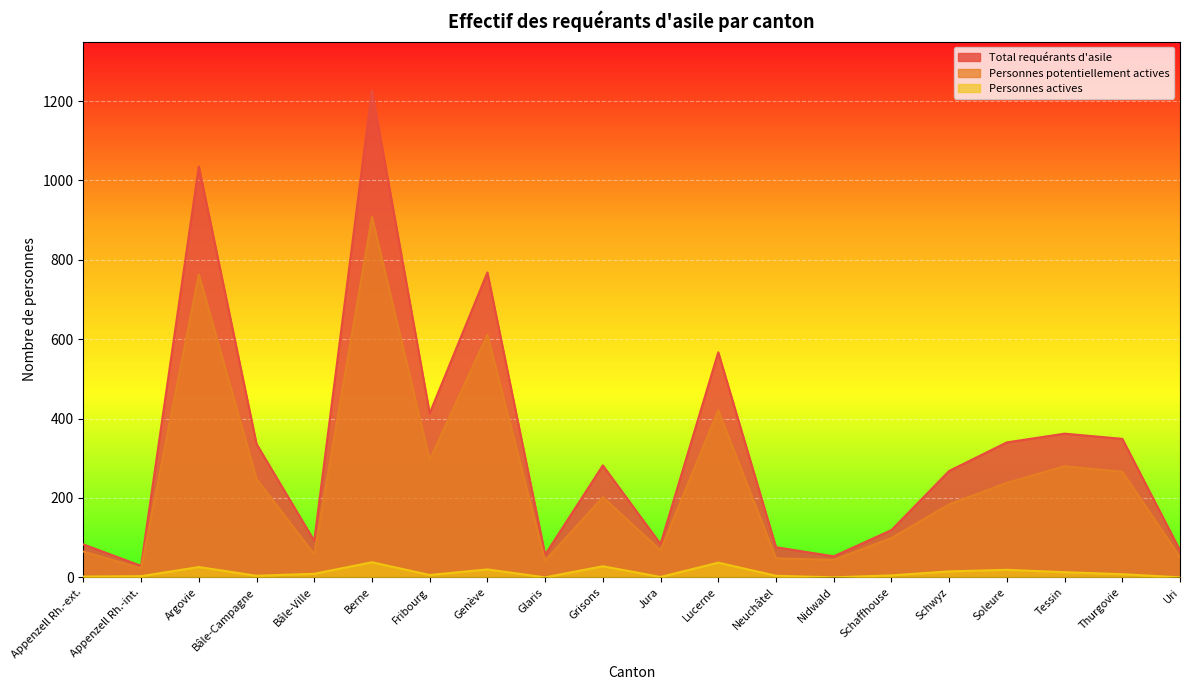

Which series has the largest total across all categories?

Total requérants d'asile